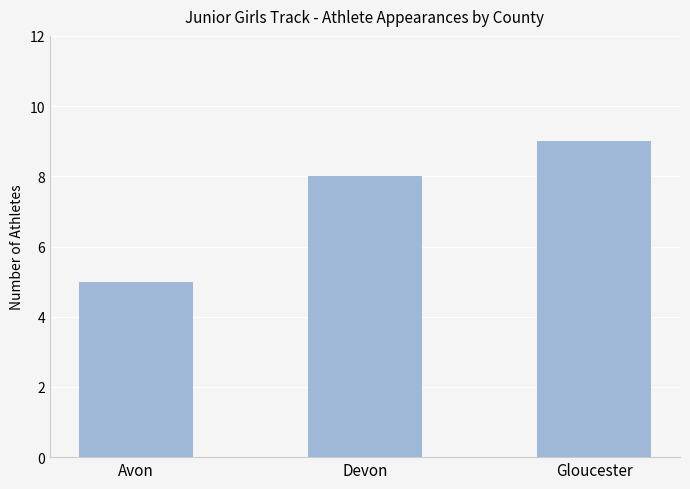

What is the difference between the maximum and minimum values?

4